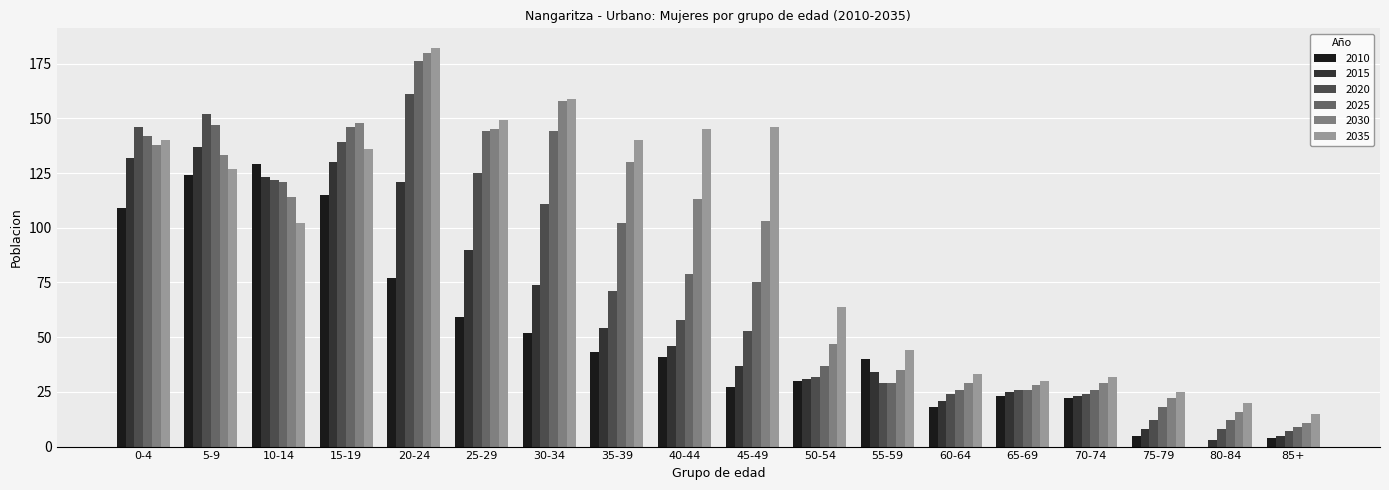

The value of 2025 at 15-19 is 146. True or false?

True